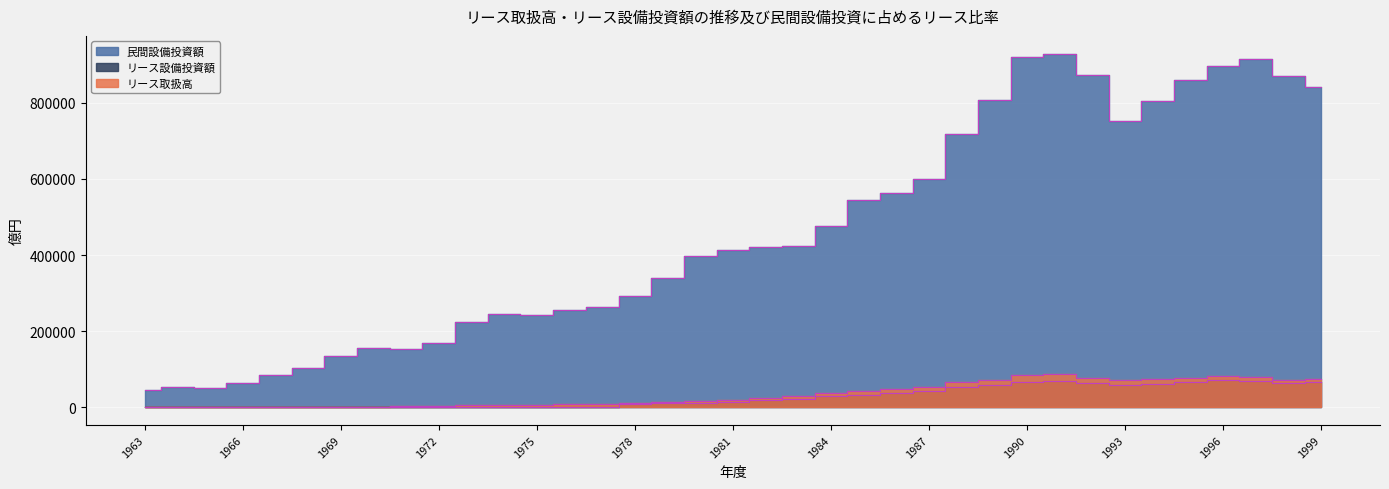

At 1974, list the series in order from largest to smallest.

民間設備投資額, リース取扱高, リース設備投資額